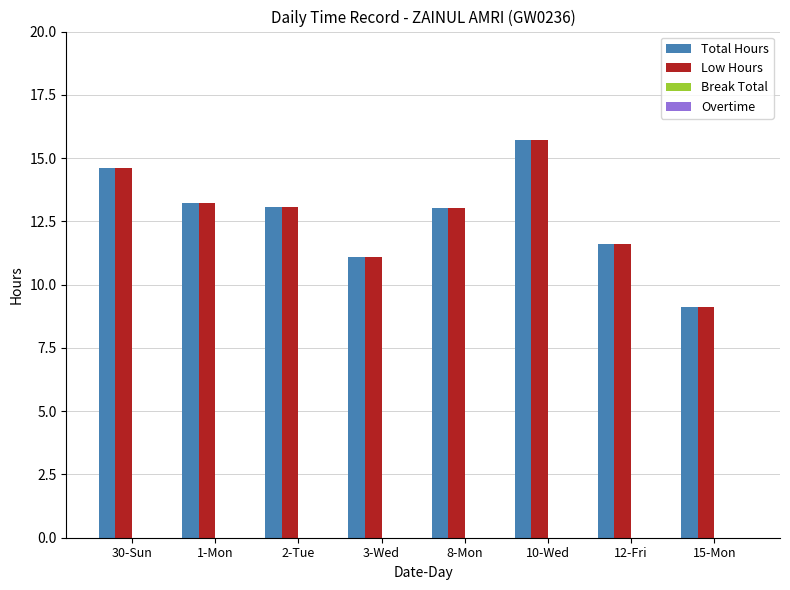

At how many categories does at least one series exceed 12?

5